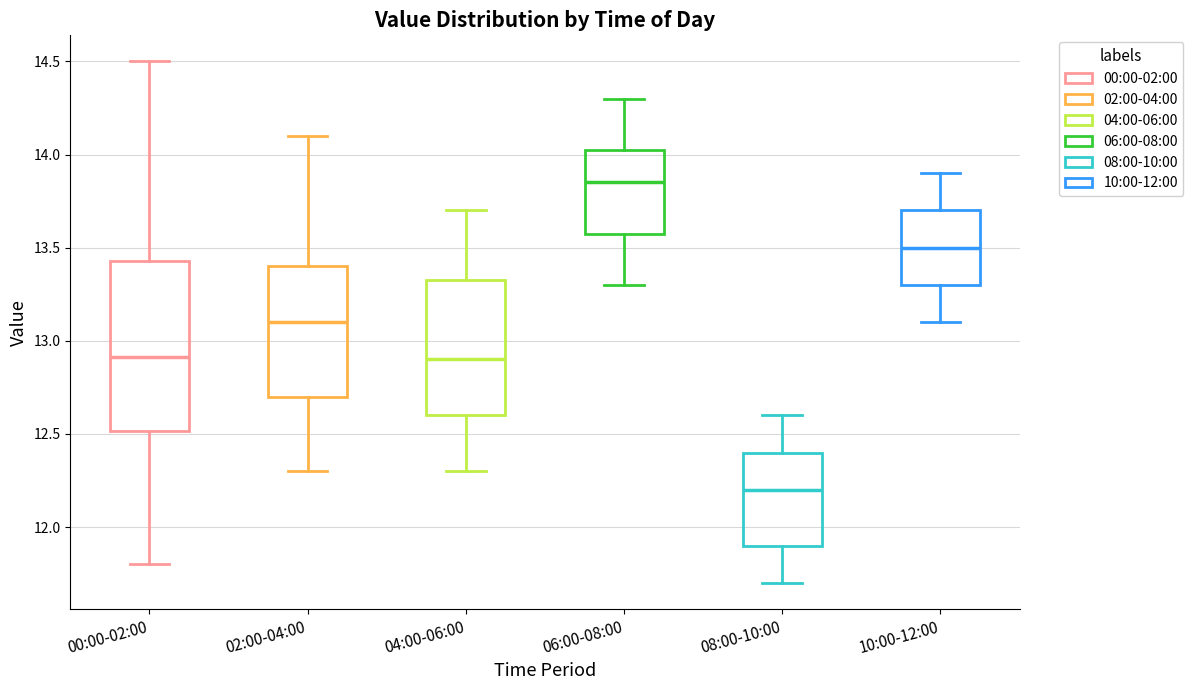

Reading left to right, transcribe this box plot: for each box, give where its median line is, the range the box spans, and where its two whiskers end, as read against the y-axis. The values are not printed on the chart, so give them approximately, as read against the axis.

00:00-02:00: median 12.90, box 12.50 to 13.45, whiskers 11.80 to 14.50
02:00-04:00: median 13.10, box 12.70 to 13.40, whiskers 12.30 to 14.10
04:00-06:00: median 12.90, box 12.60 to 13.35, whiskers 12.30 to 13.70
06:00-08:00: median 13.85, box 13.60 to 14.05, whiskers 13.30 to 14.30
08:00-10:00: median 12.20, box 11.90 to 12.40, whiskers 11.70 to 12.60
10:00-12:00: median 13.50, box 13.30 to 13.70, whiskers 13.10 to 13.90